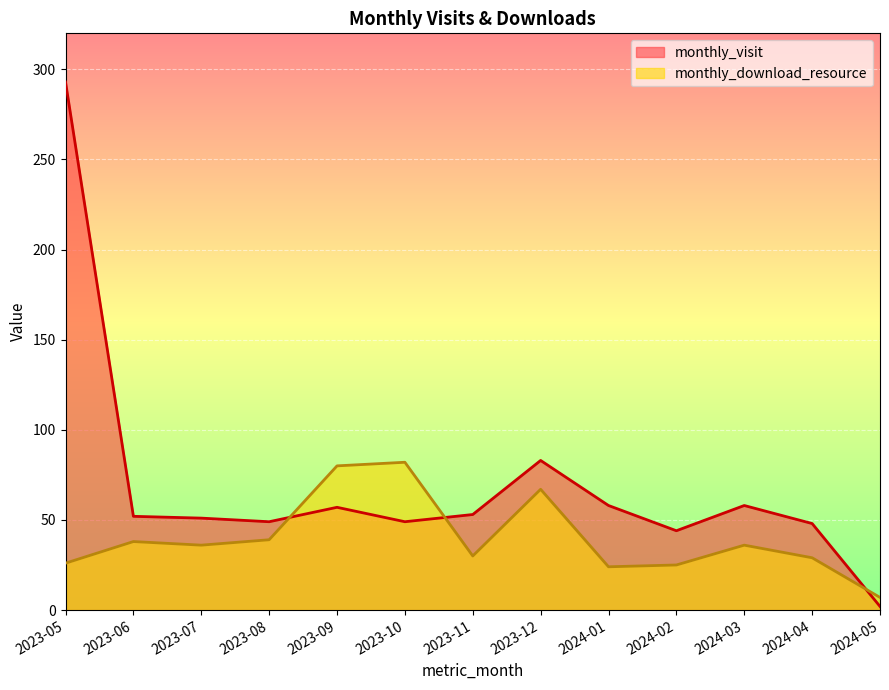

At which label is monthly_visit closest to 147?

2023-12